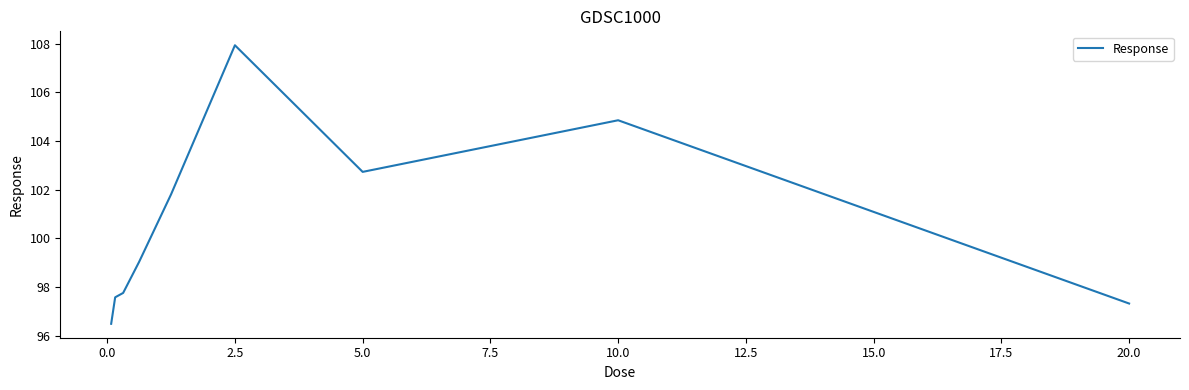

What is the smallest value displayed?

96.5